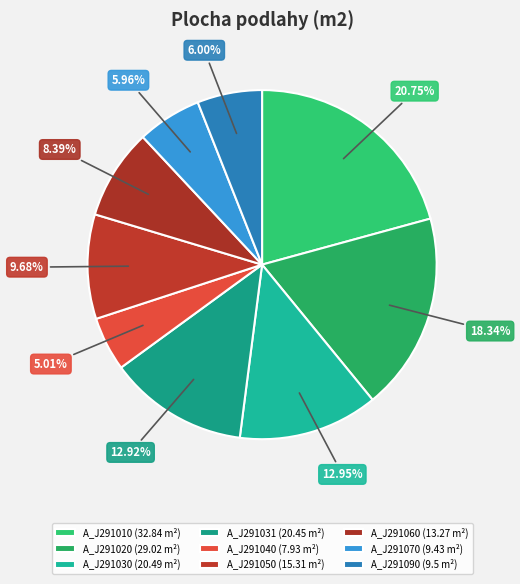

How many slices are in this pie chart?

9